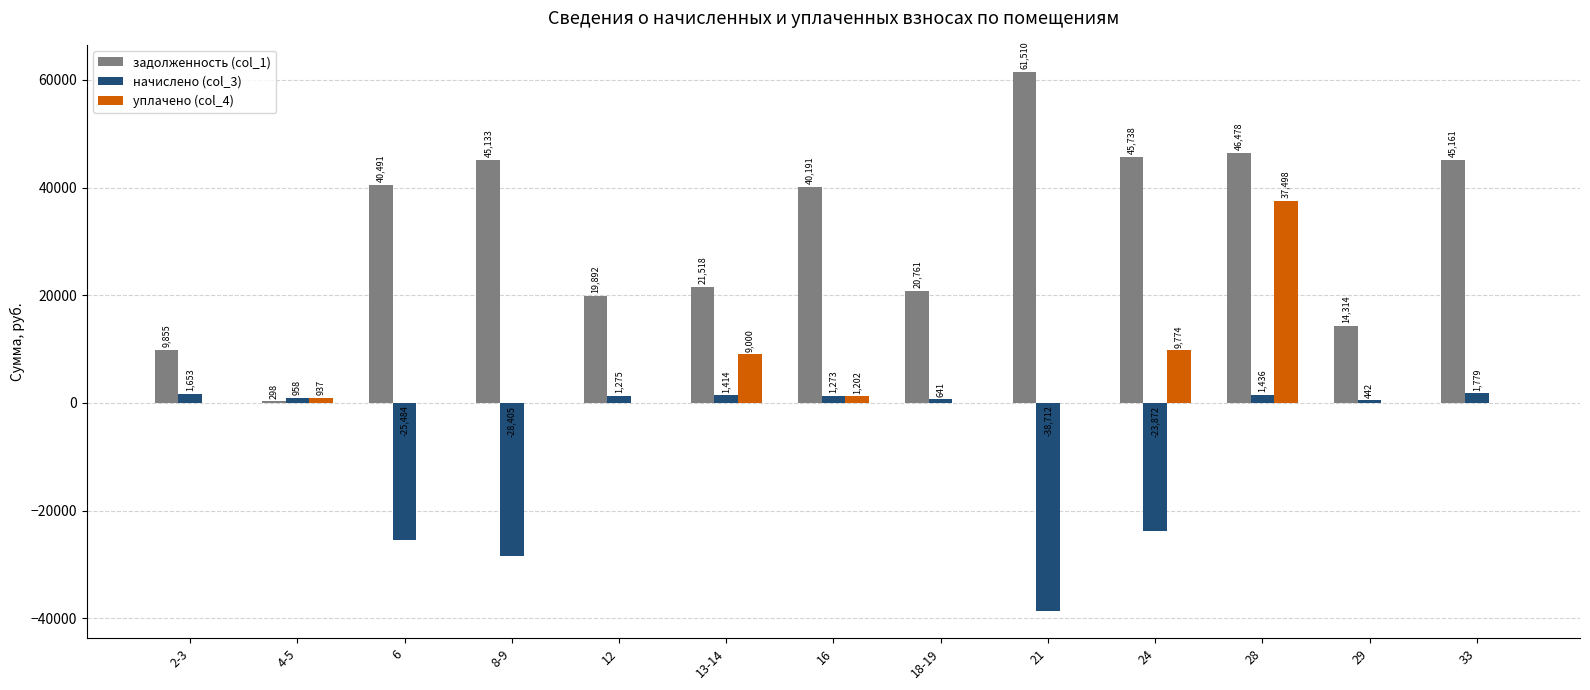

What is the sum of all уплачено (col_4) values?

58410.7